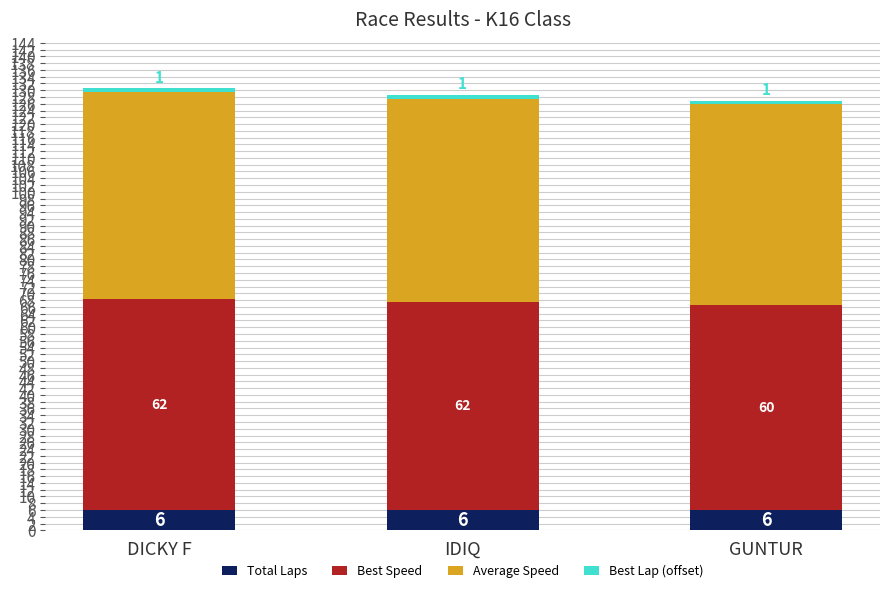

The value of Total Laps at IDIQ is 6.0. True or false?

True